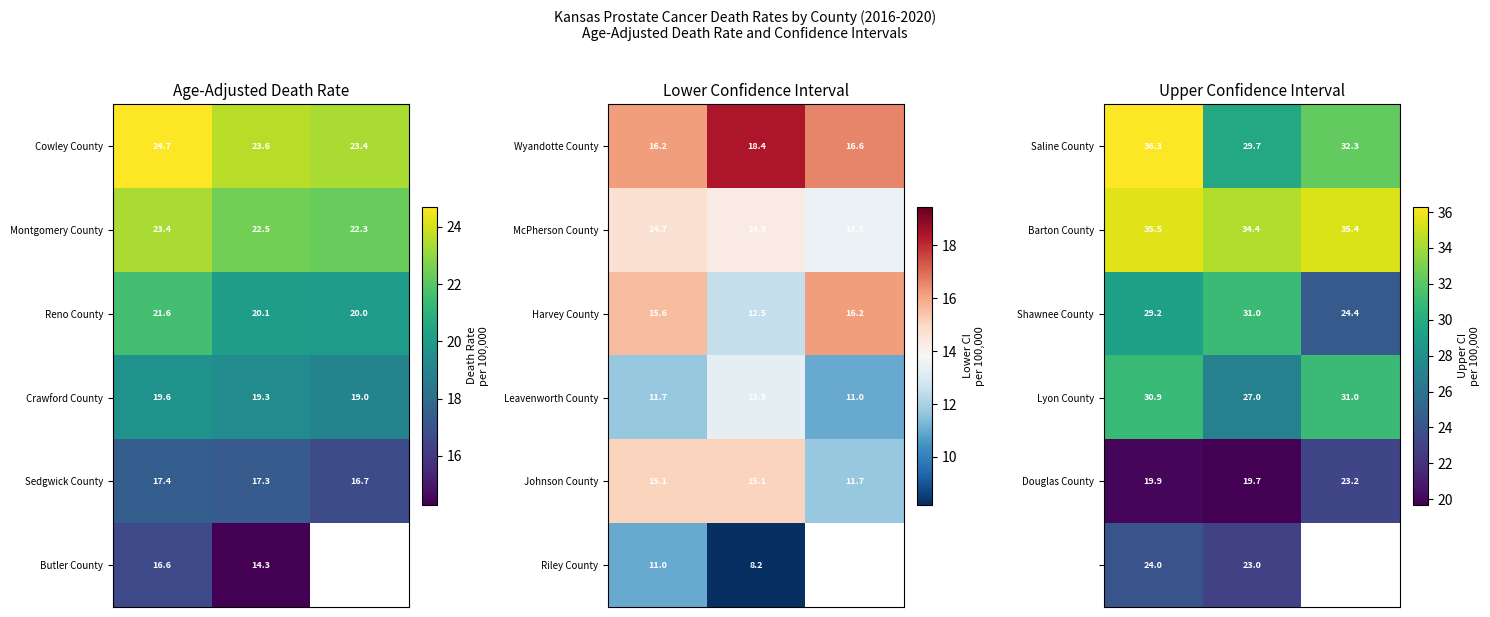

What is the total value across all series at 1?

164.8